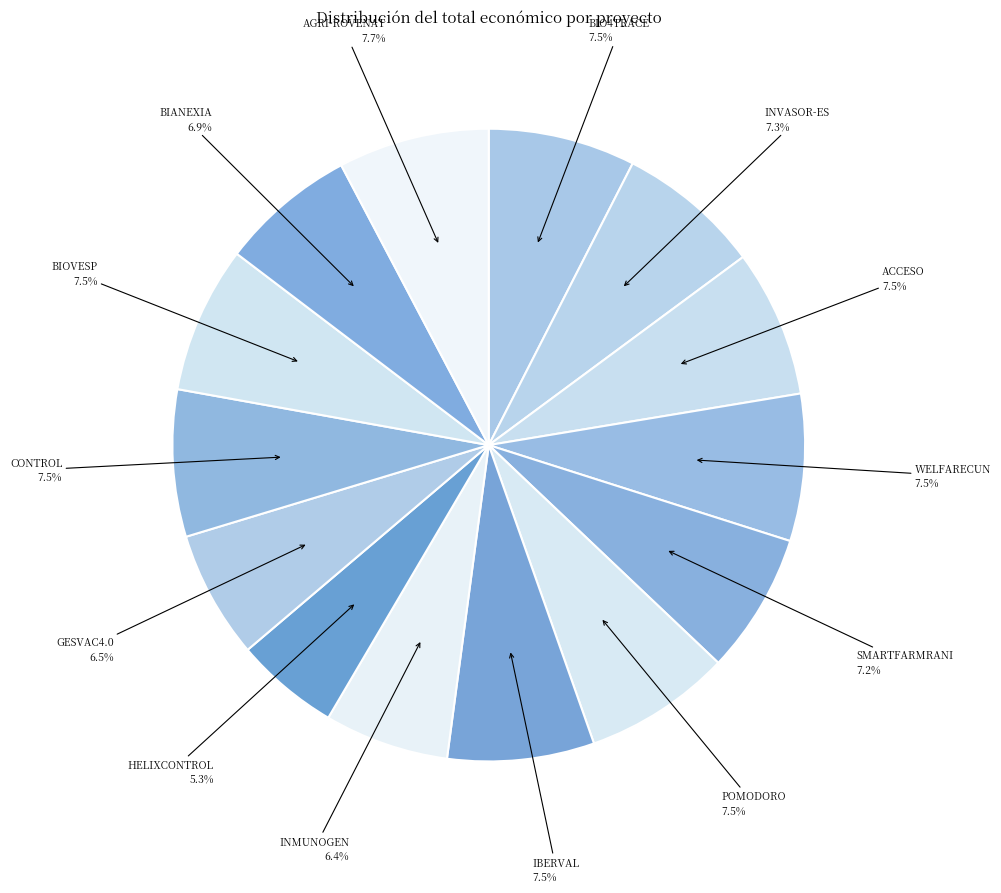

How many segments does this pie chart have?

14